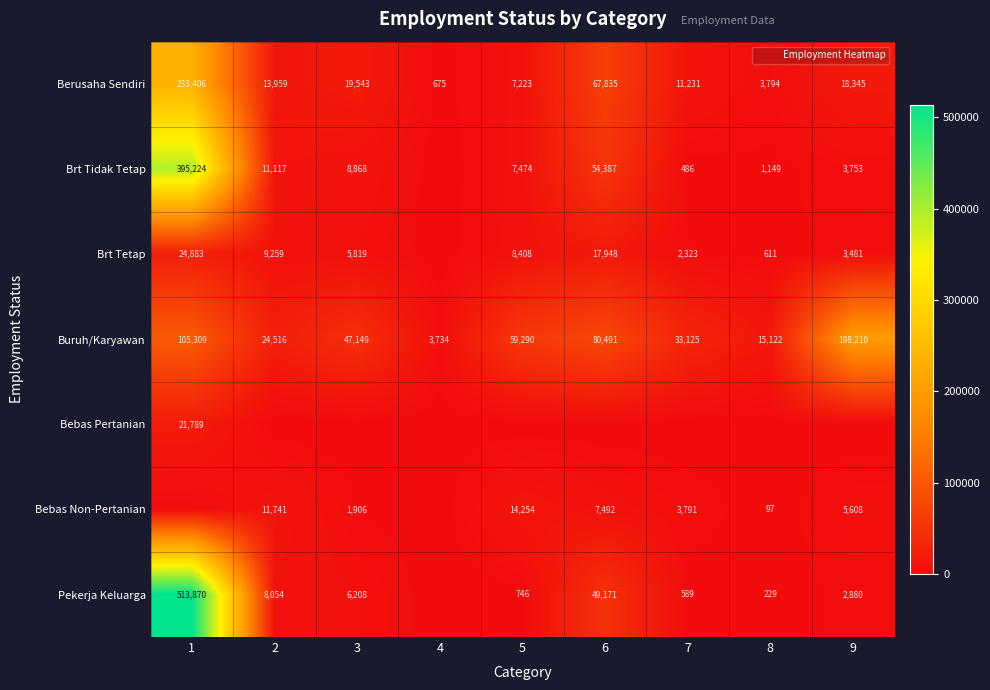

What value does the Brt Tidak Tetap series have at 6?

54387